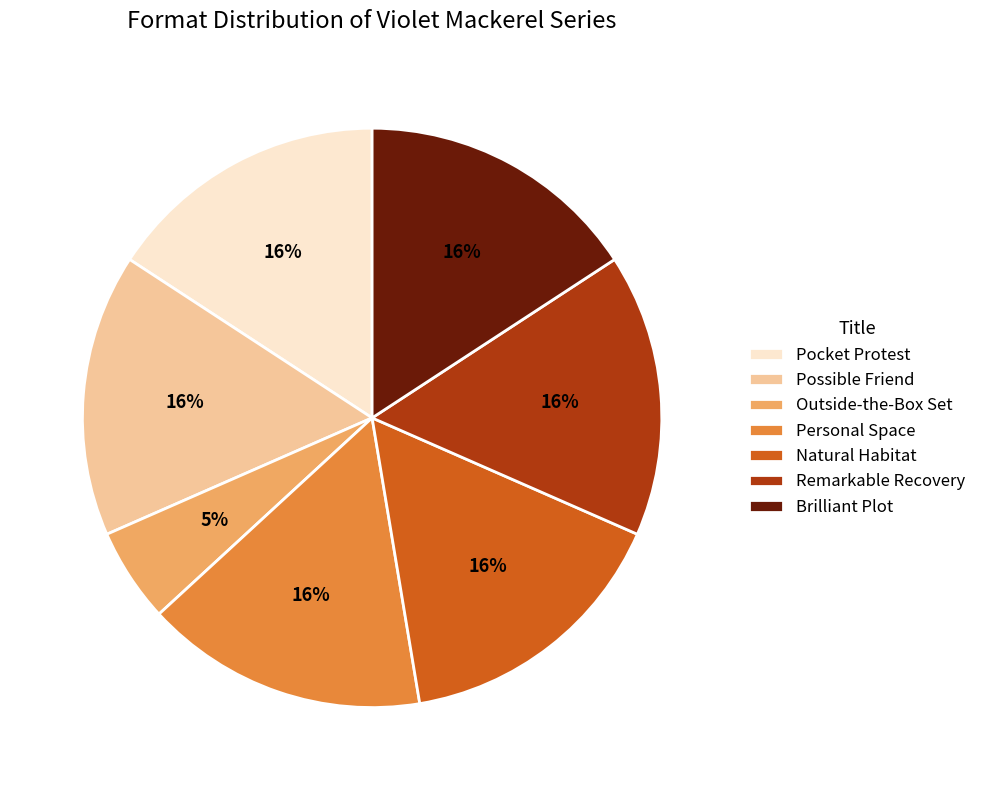

To the nearest percent, what is the difference between the largest and smallest slice percentages?

11%